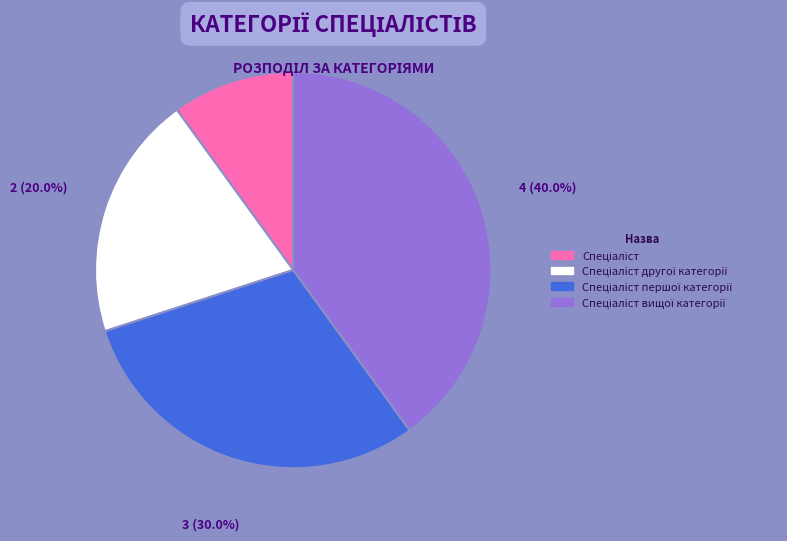

Does any single category account for the majority?

No